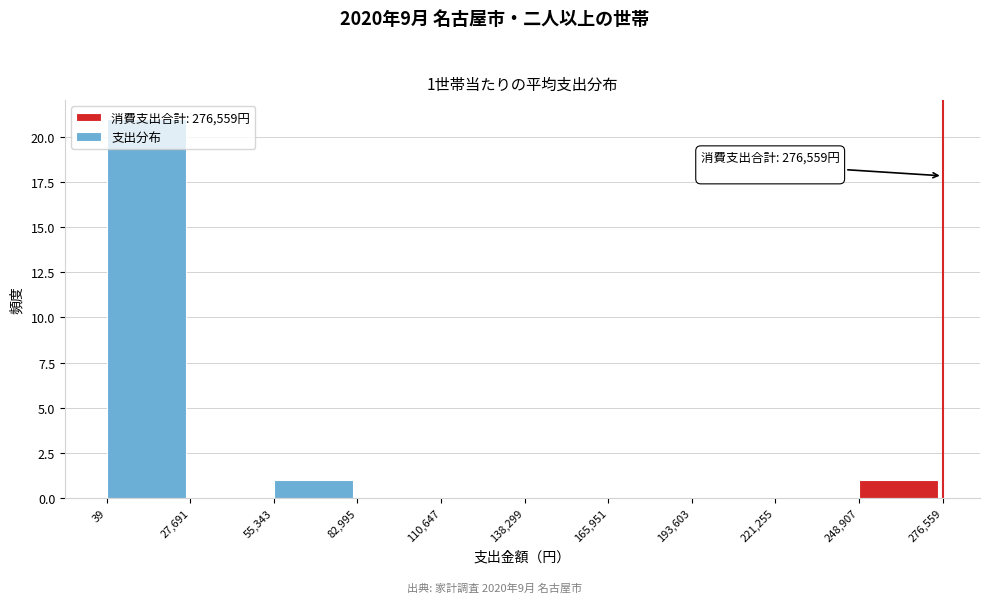

Over which range of the x-axis is the bar tallest?

39 to 27,691